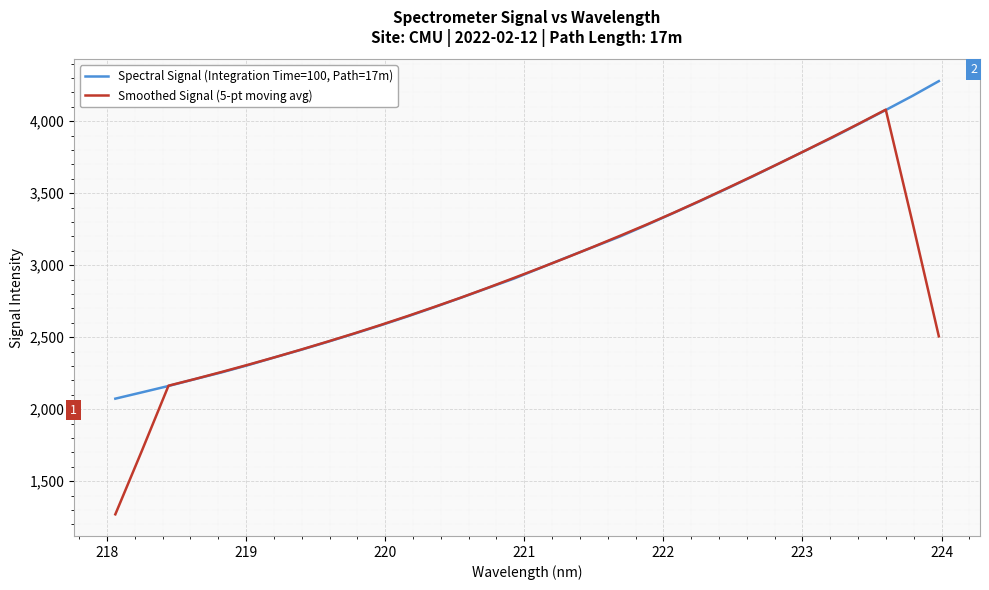

Which series has the largest range (max minus min)?

Smoothed Signal (5-pt moving avg)